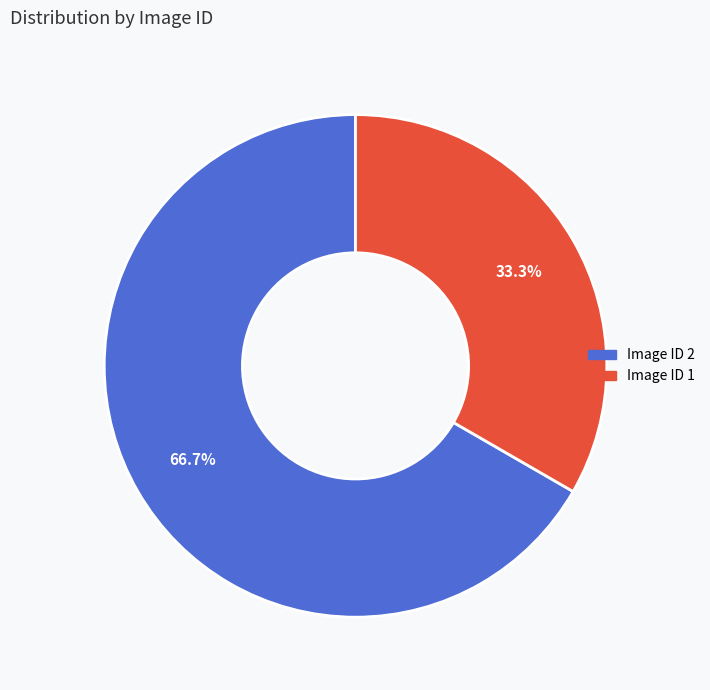

Count the number of slices in the pie.

2